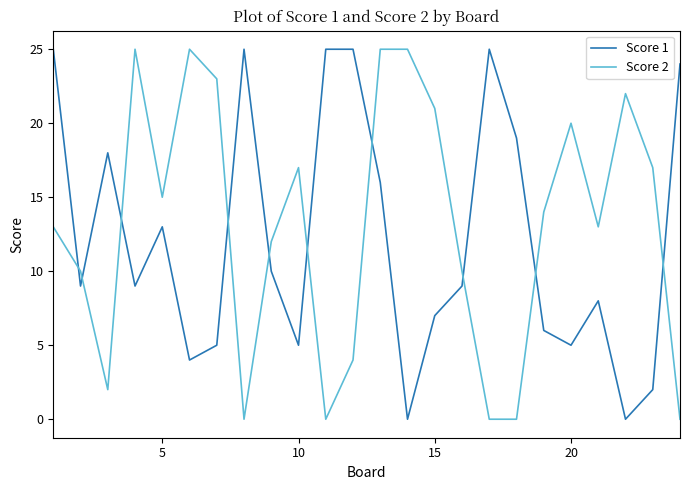

True or false: Score 2 and Score 1 cross at least once.

True